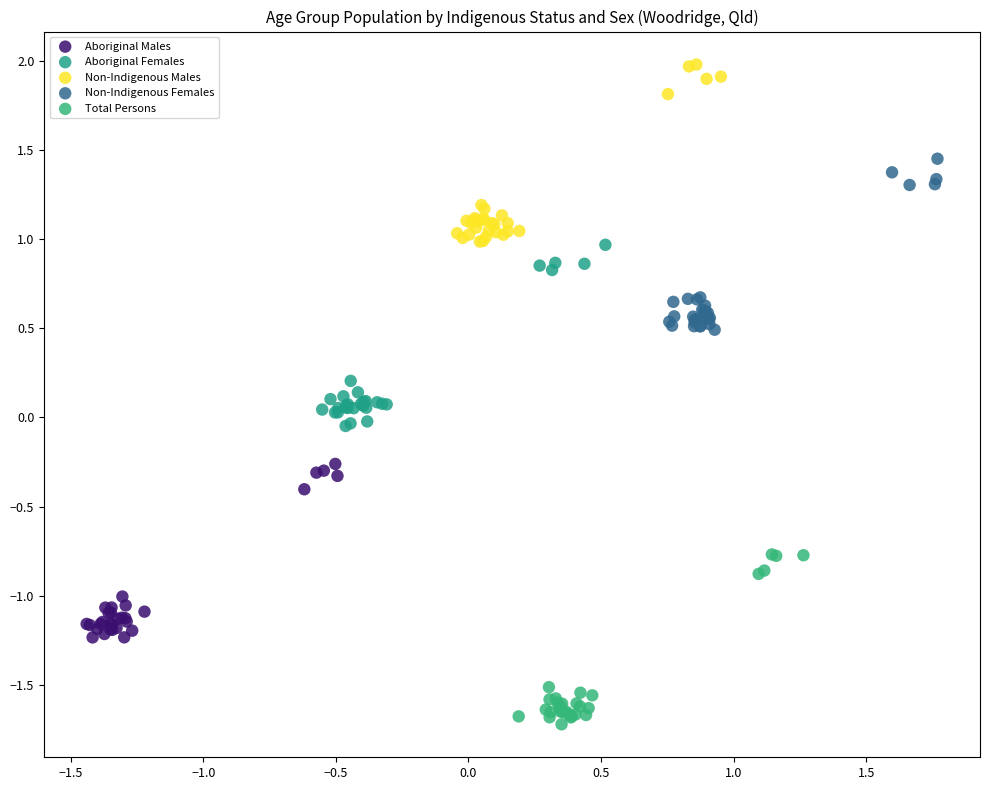

Which series reaches the minimum Y coordinate?

Total Persons